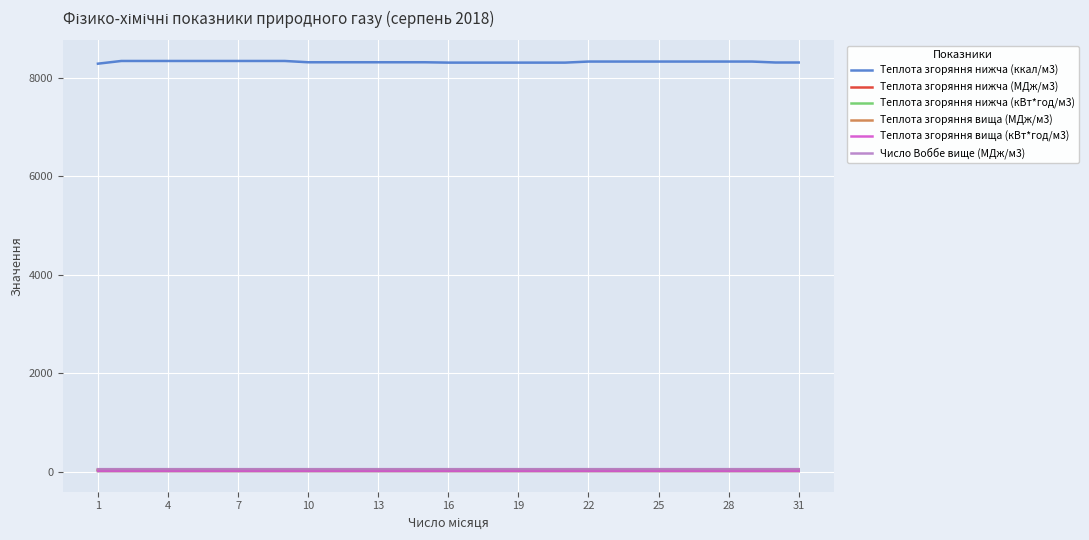

Which series has the largest total across all categories?

Теплота згоряння нижча (ккал/м3)